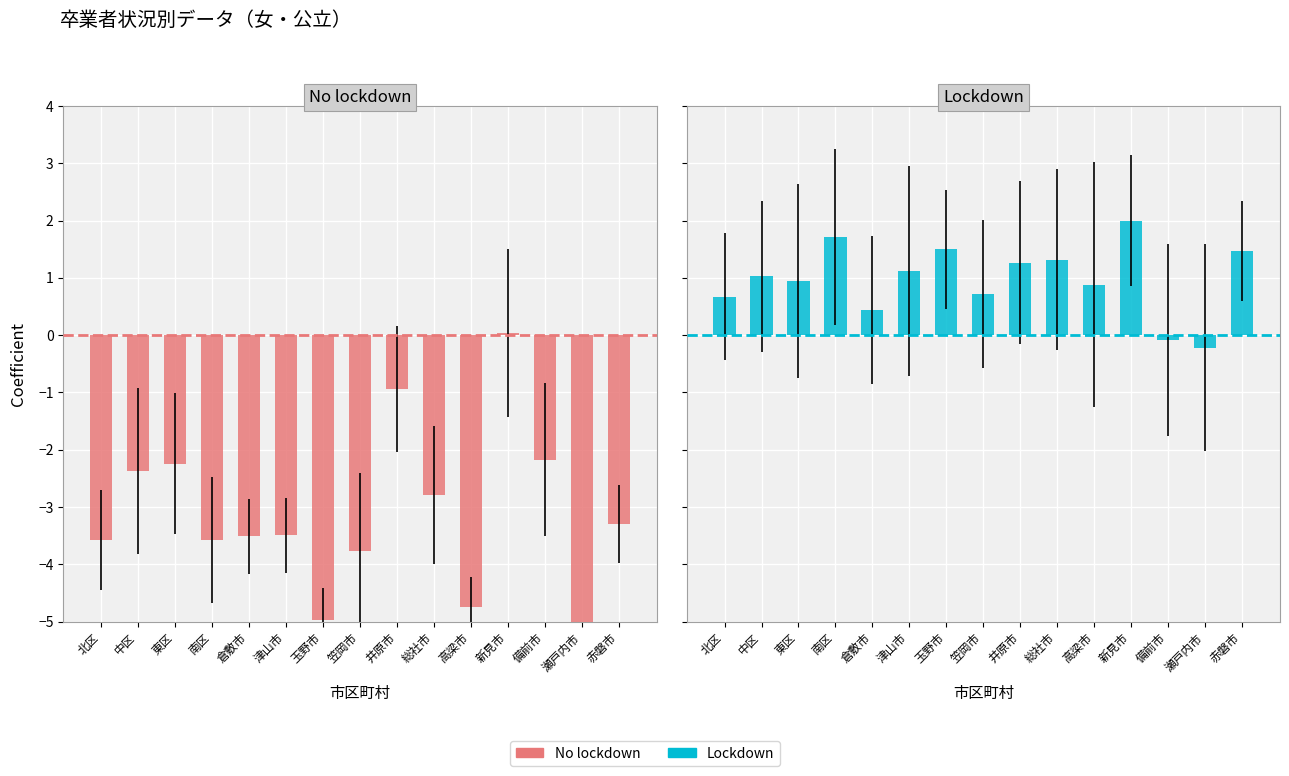

The value of No lockdown at 高梁市 is -4.7. True or false?

True